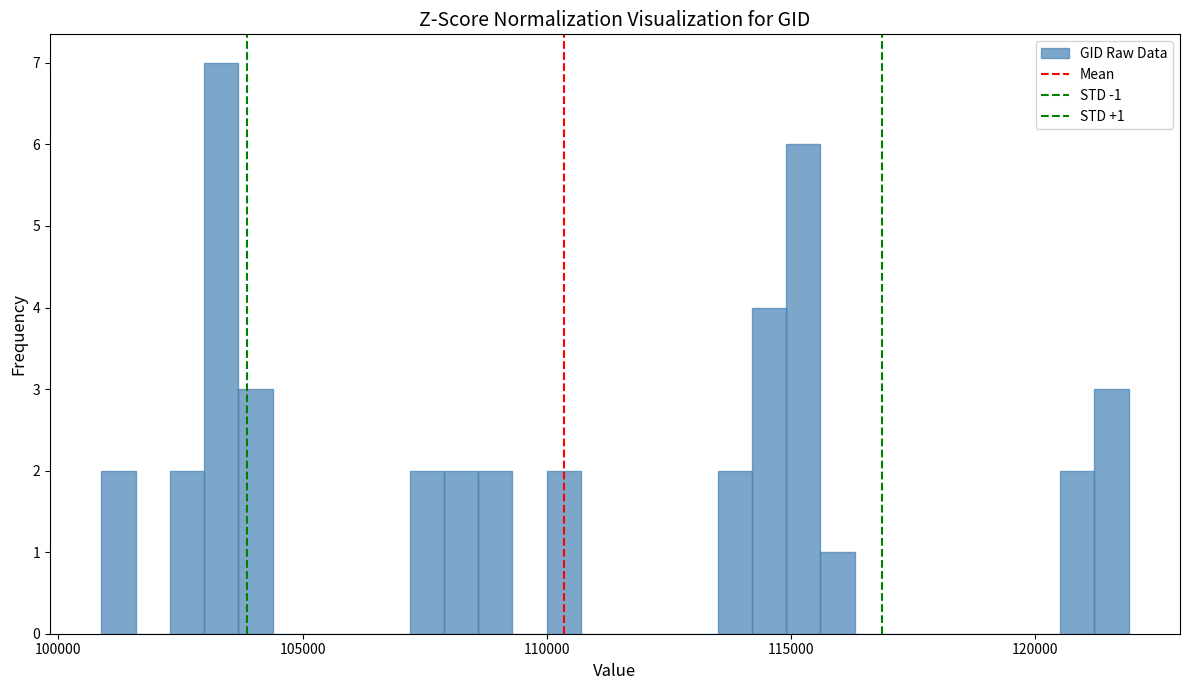

Read against the x-axis, roughly where is the centre of the tallest bar?

103500